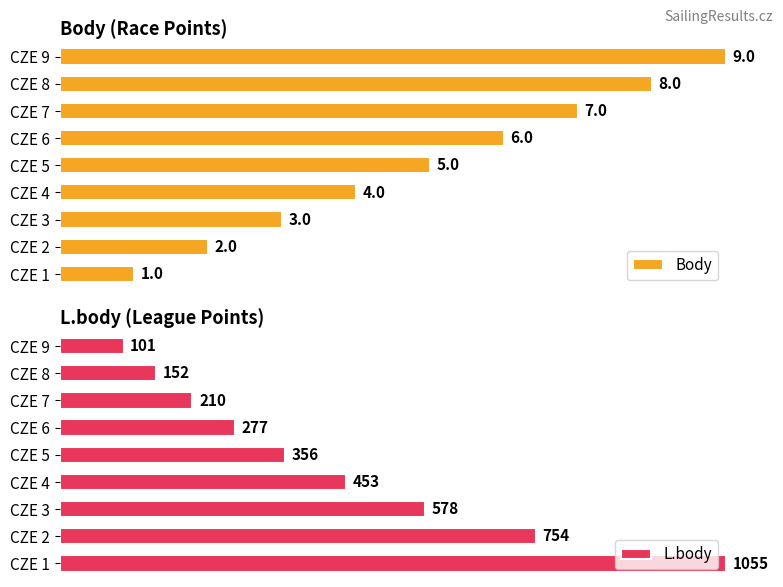

The L.body series shows 38.2 at CZE 2. True or false?

False